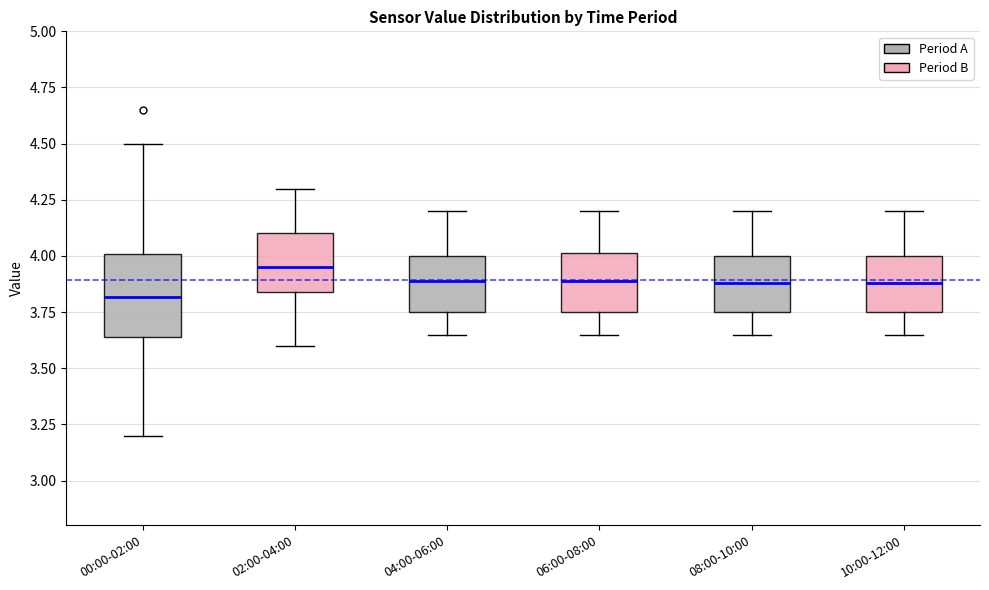

Which box has the lowest median line?

00:00-02:00